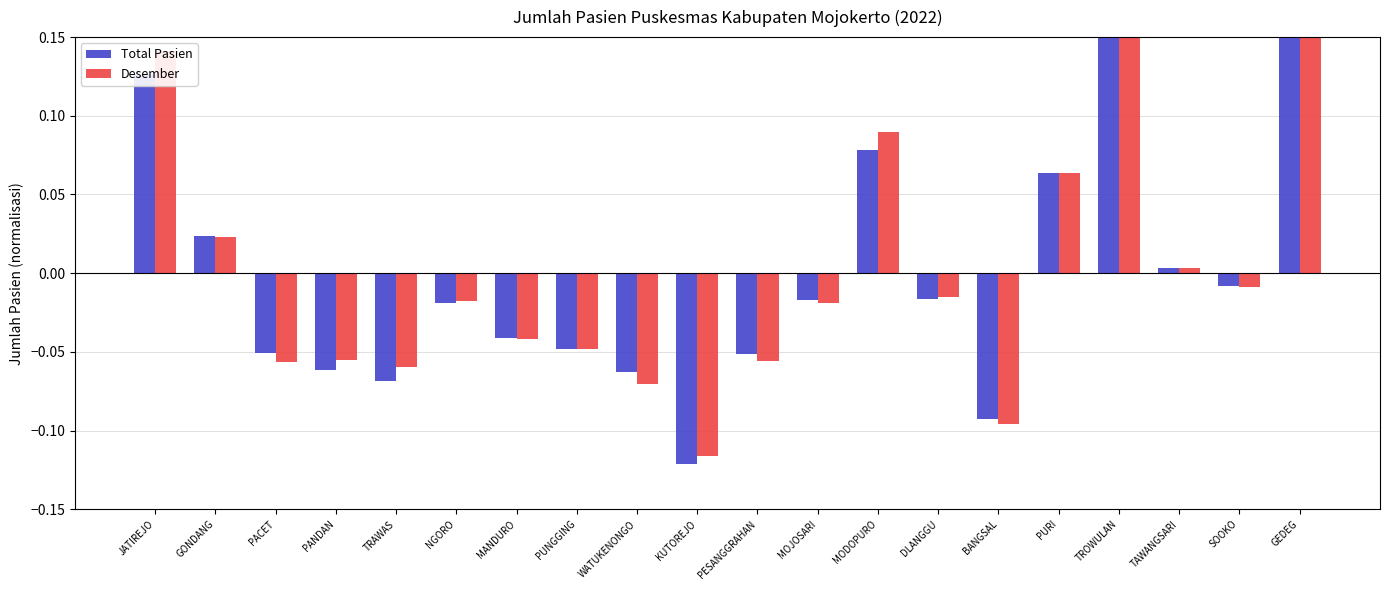

Count the number of data series in this chart.

2